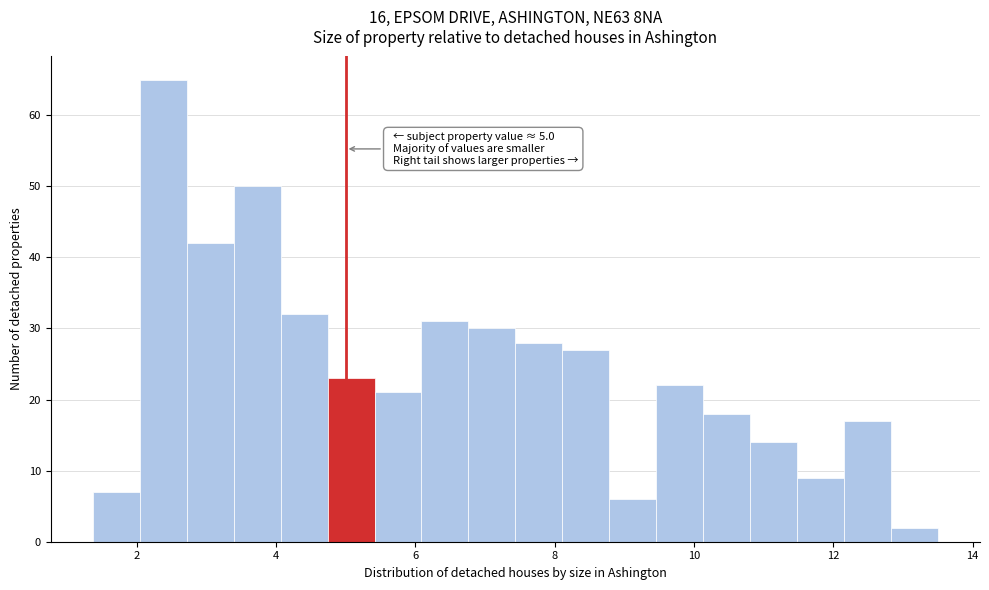

Around what value on the x-axis is the tallest bar? Give the approximate position of its centre, as read against the axis.

2.4